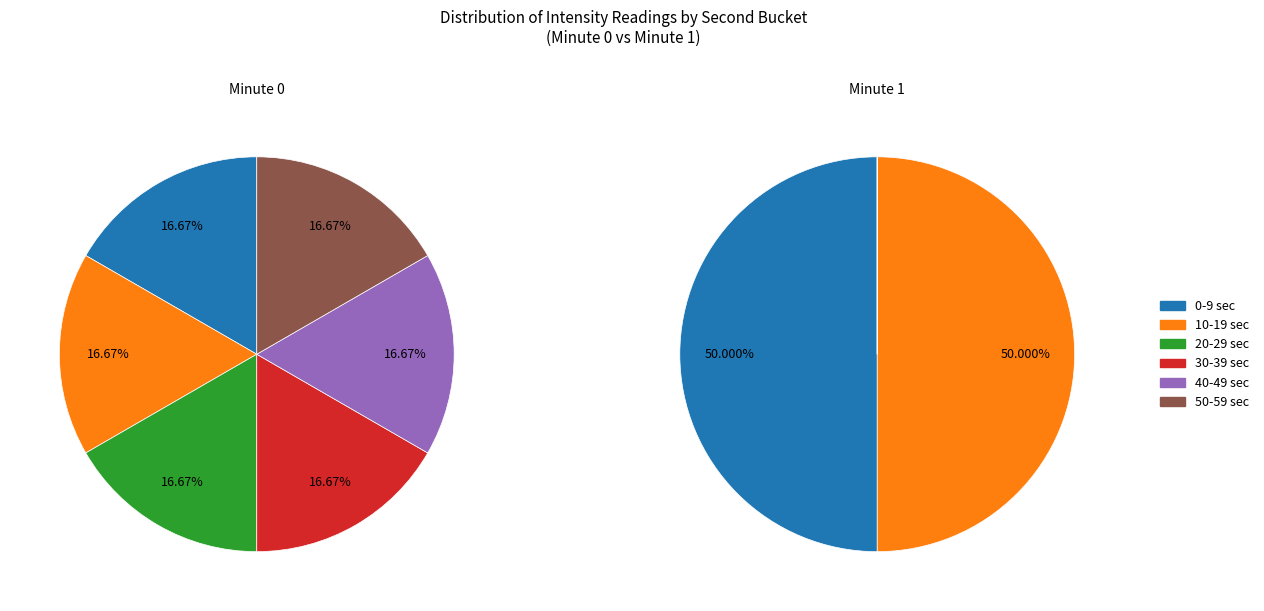

Is 2 the majority of the pie?

No